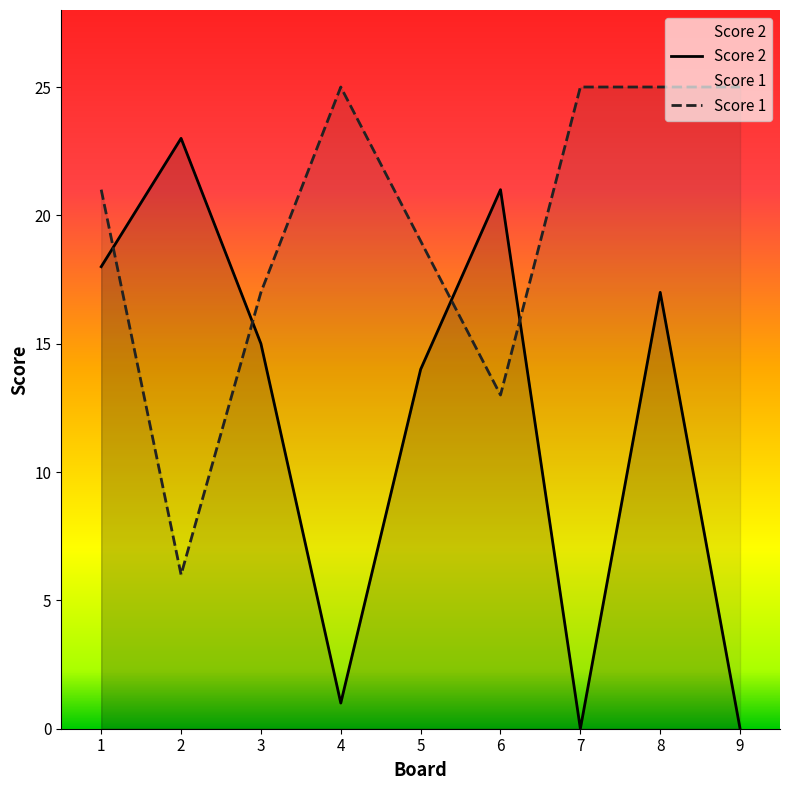

How many values in the Score 2 series exceed 15?

4